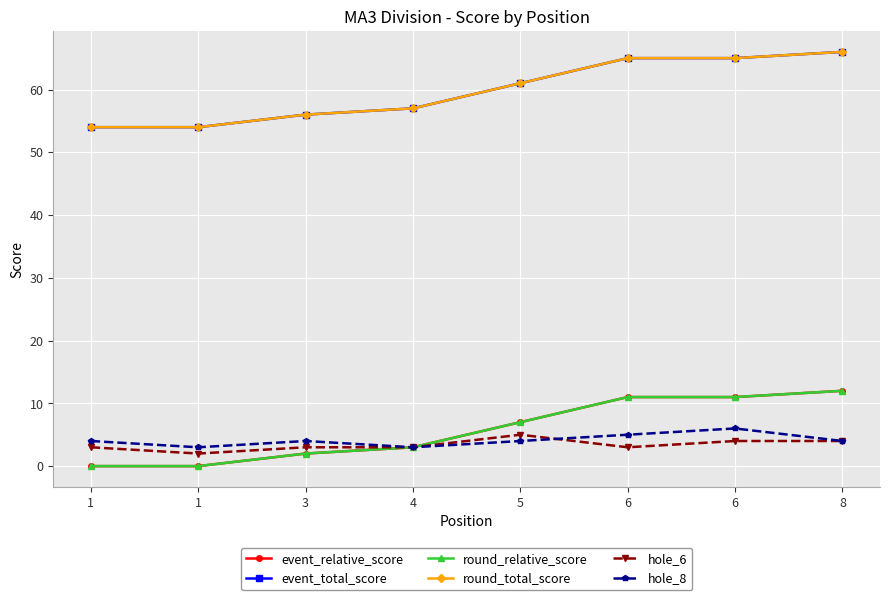

What is the difference between the highest and lowest values at 5?

57